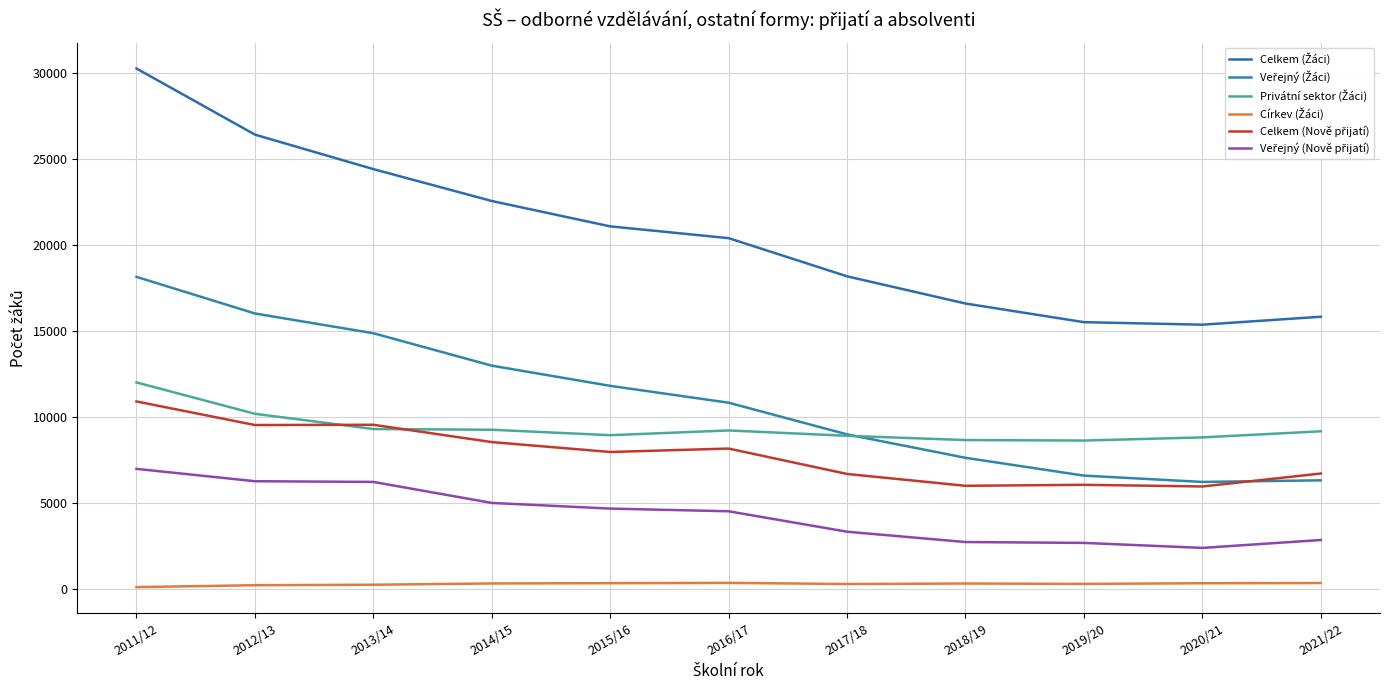

At which category is the sum across all series the highest?

2011/12